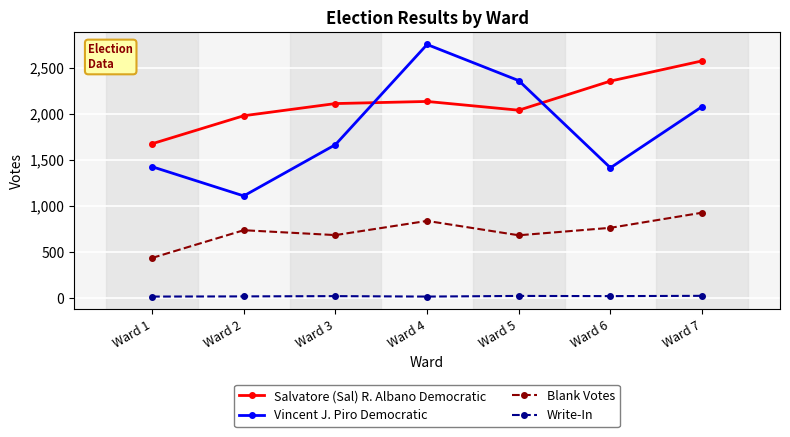

True or false: Vincent J. Piro Democratic and Write-In cross at least once.

False